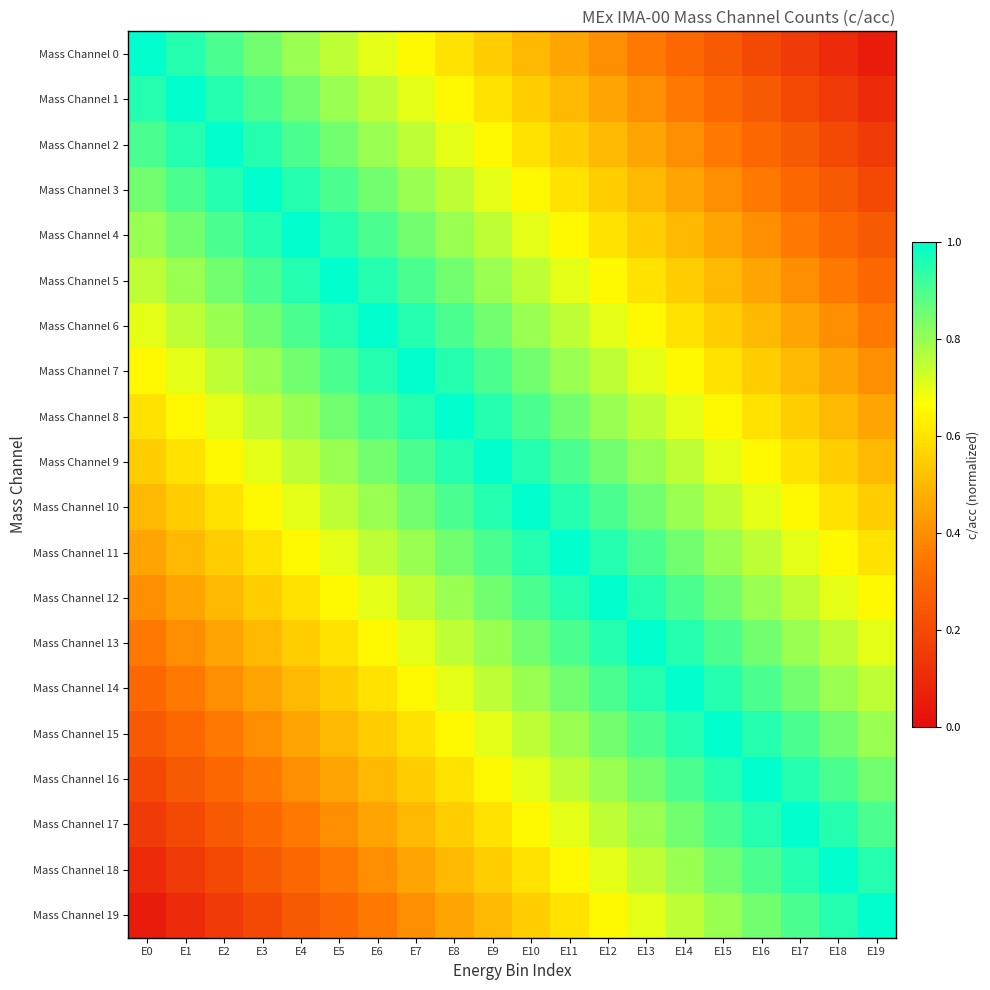

How many distinct data groups are displayed?

20